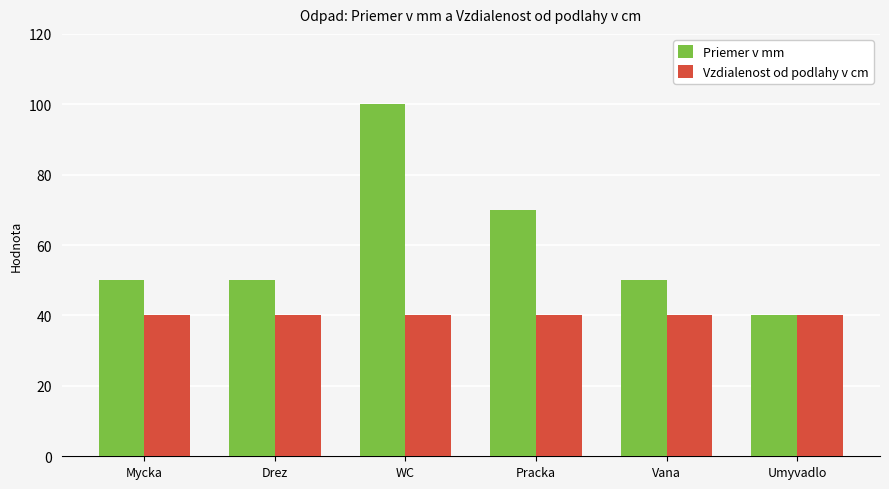

How many bars are there in total?

12